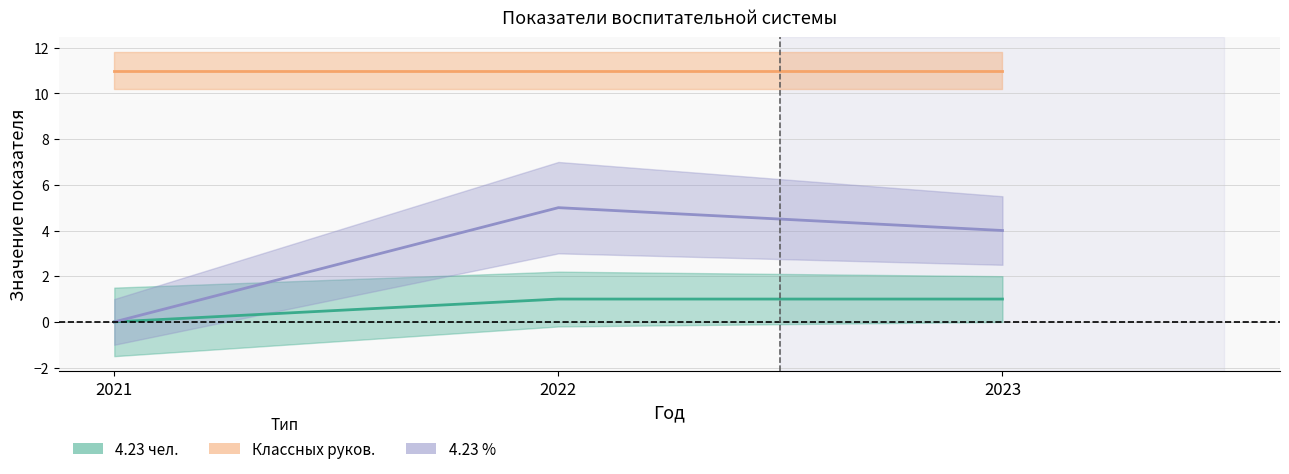

List the labels in order of 4.23 чел. value, smallest first.

2021, 2022, 2023